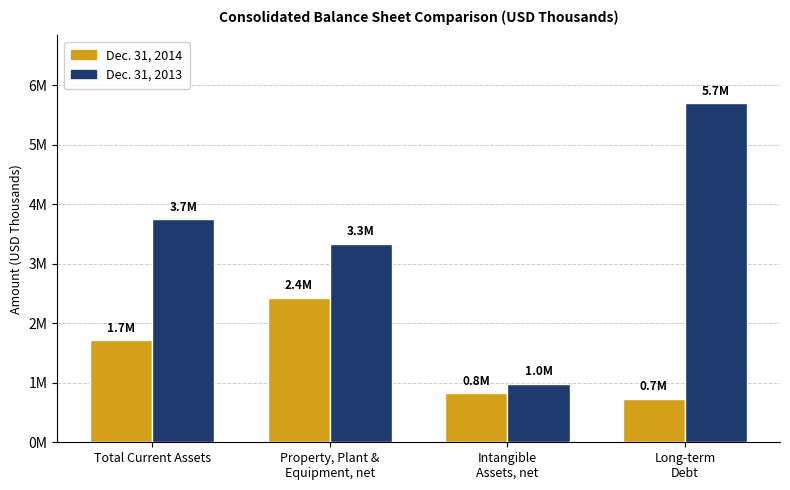

Is it true that Dec. 31, 2013 equals 2547229 at Total Current Assets?

False